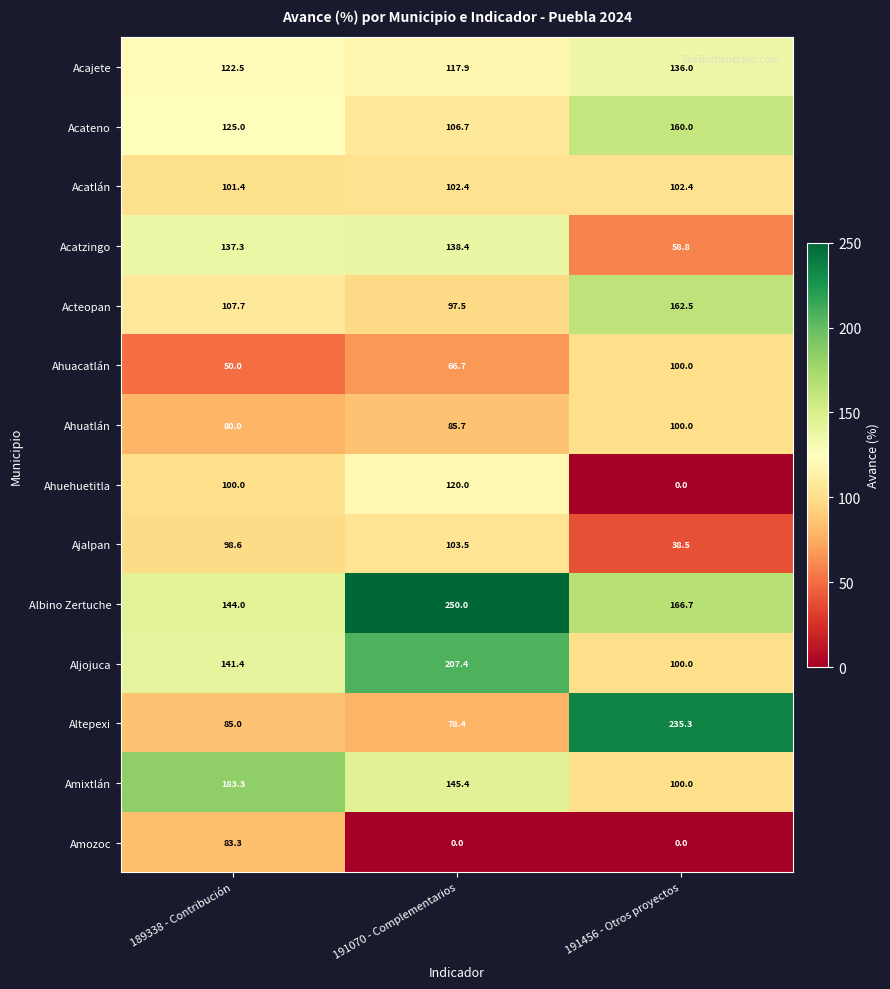

What is the difference between the maximum and minimum values in the Albino Zertuche series?

106.0